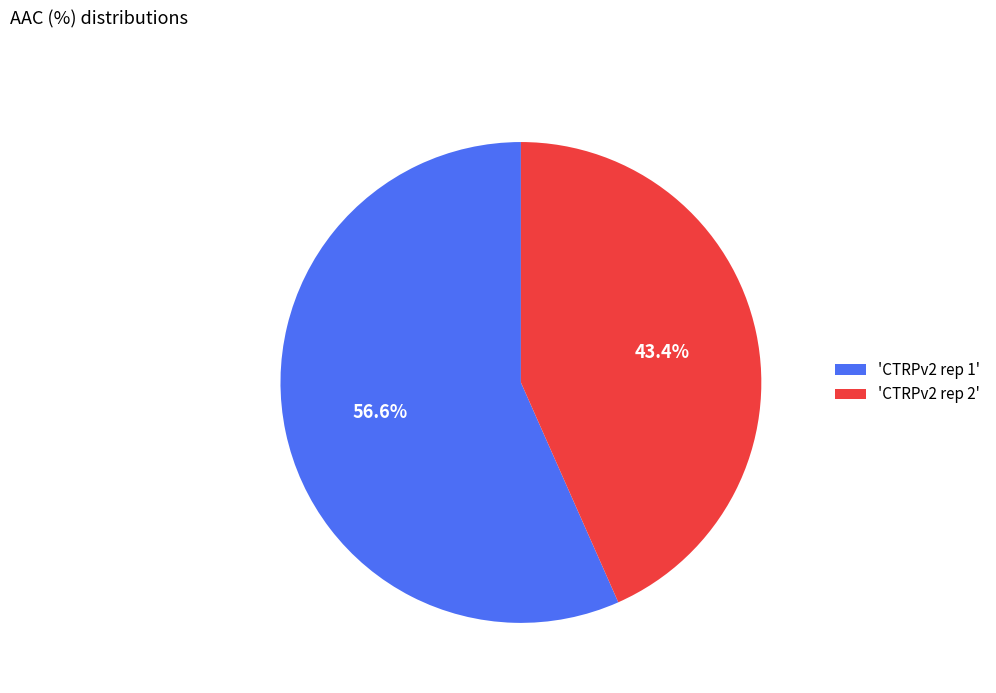

How much of the chart is everything except 'CTRPv2 rep 1'?

43.4%